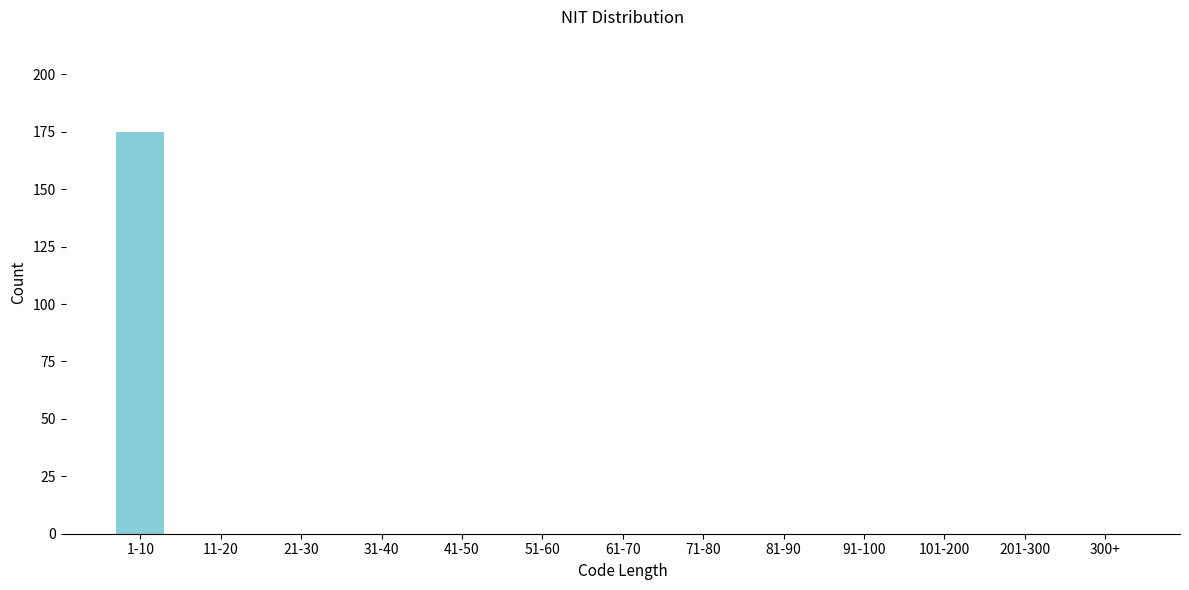

Reading right to left, extract all data points from this chart.

300+=0	201-300=0	101-200=0	91-100=0	81-90=0	71-80=0	61-70=0	51-60=0	41-50=0	31-40=0	21-30=0	11-20=0	1-10=175